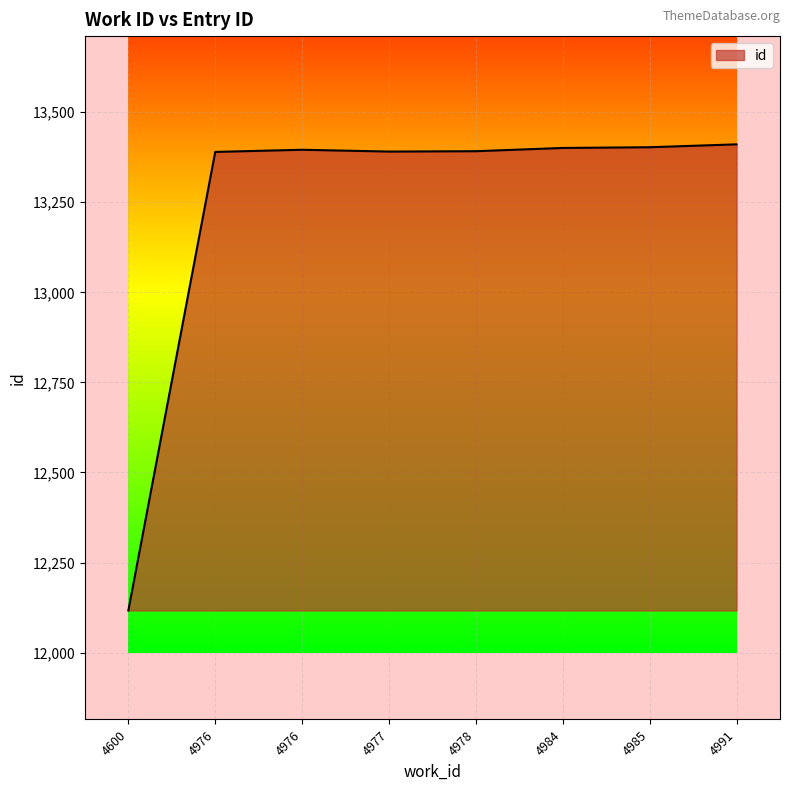

How many points are higher than both their immediate neighbors (excluding endpoints)?

1